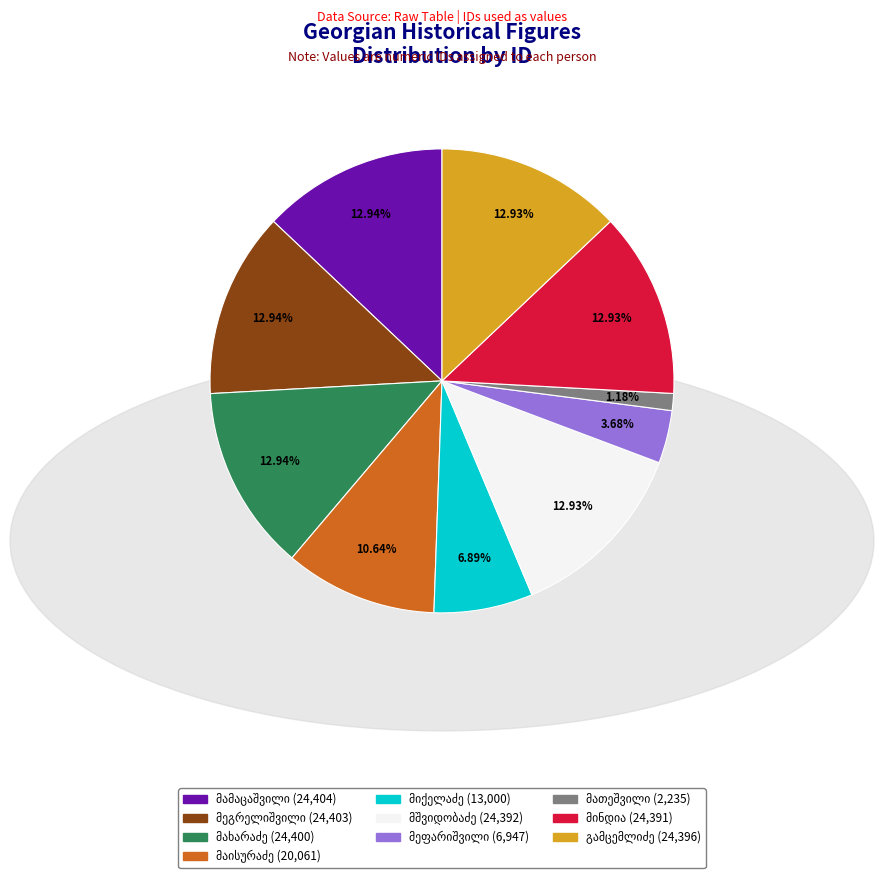

Is there any slice that represents more than half of the pie?

No